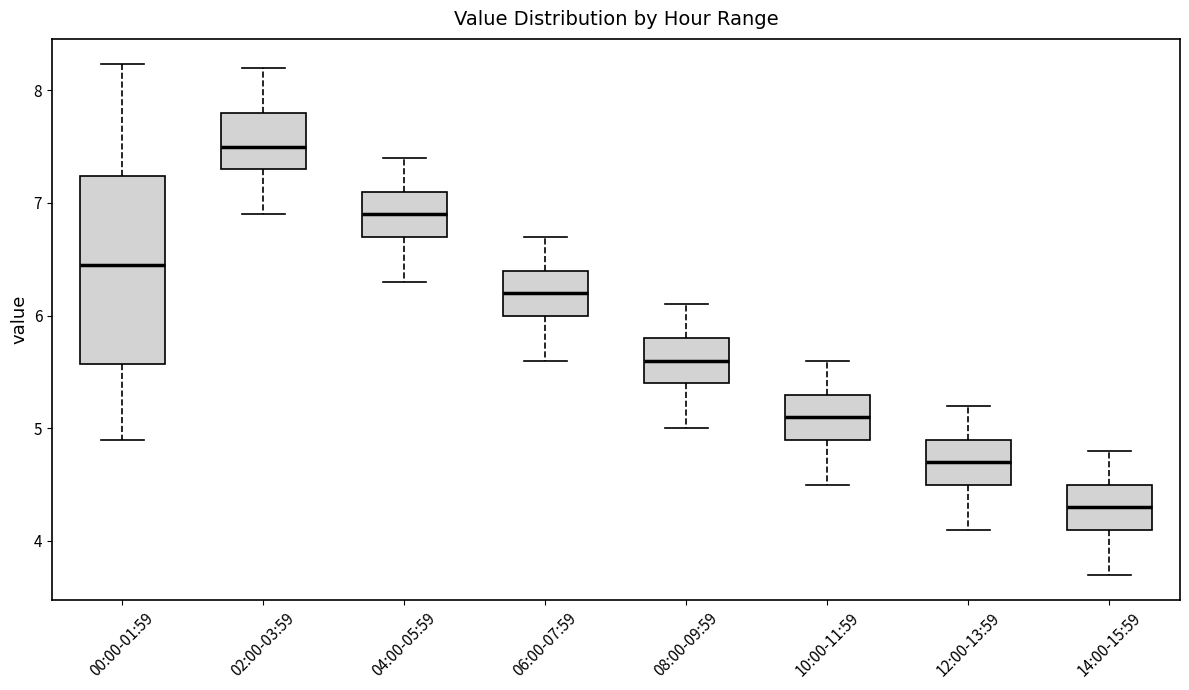

Where does the upper whisker of the box for 10:00-11:59 end on the y-axis? The values are not printed on the chart, so give them approximately, as read against the axis.

5.6